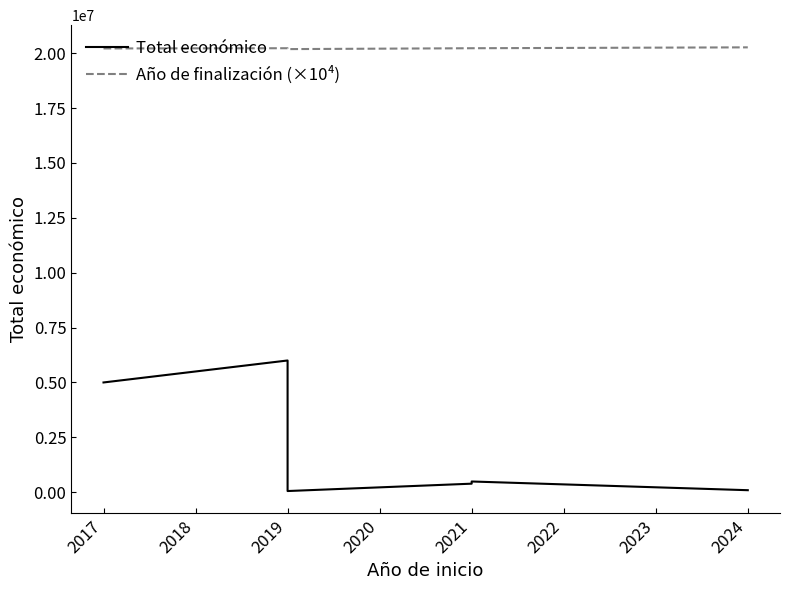

The Año de finalización (×10⁴) series shows 8751571 at 2021. True or false?

False